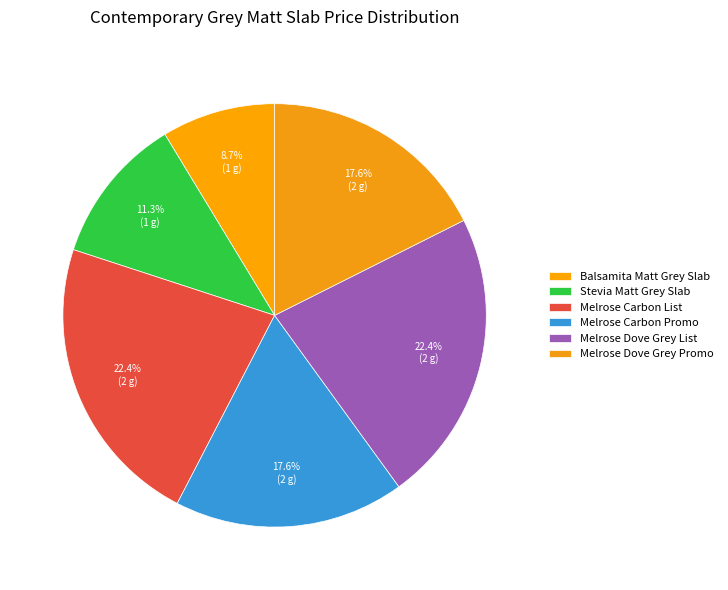

To the nearest percent, what portion does Melrose Dove Grey Promo represent?

18%